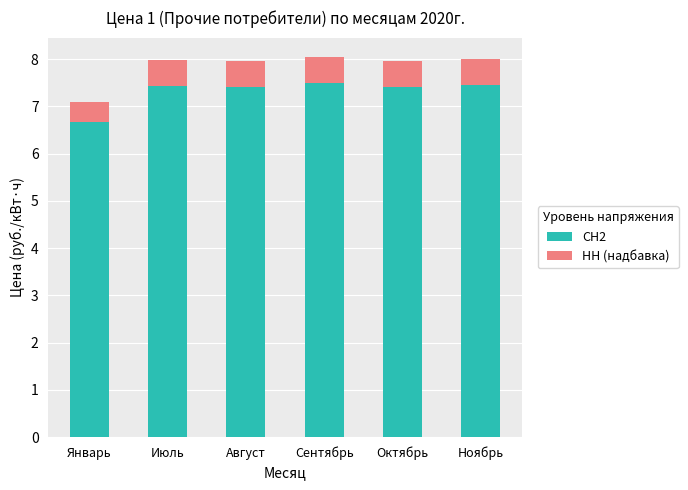

The СН2 series shows 6.7 at Январь. True or false?

True